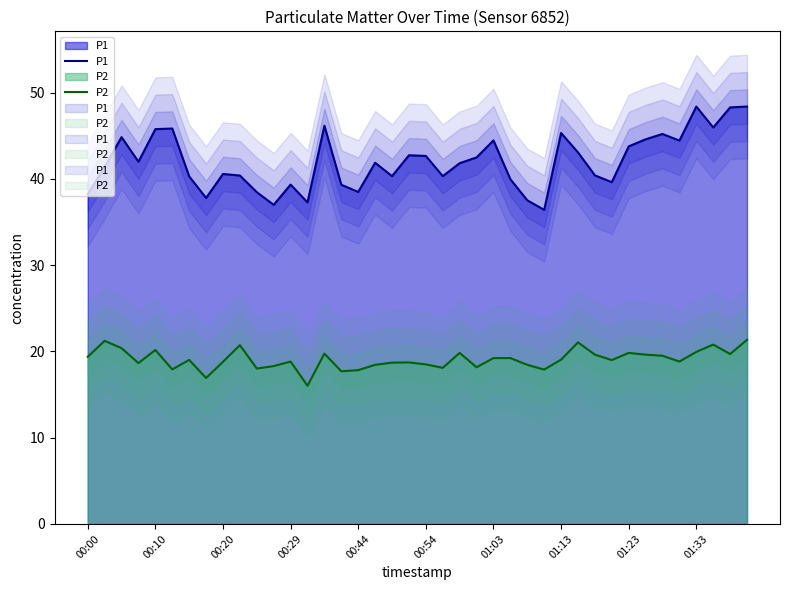

Reading right to left, list all the values displayed in this chart.

P1: 48.4	48.3	46.0	48.4	44.5	45.2	44.6	43.8	39.6	40.4	43.1	45.3	36.4	37.5	40.0	44.5	42.5	41.8	40.3	42.7	42.8	40.3	41.9	38.5	39.3	46.2	37.3	39.4	37.0	38.5	40.4	40.6	37.8	40.3	45.9	45.8	42.0	44.9	41.4	38.2
P2: 21.4	19.7	20.8	19.9	18.8	19.5	19.6	19.8	19.0	19.6	21.1	19.1	17.9	18.4	19.2	19.2	18.2	19.8	18.1	18.5	18.7	18.7	18.4	17.8	17.7	19.8	16.0	18.8	18.3	18.0	20.7	18.8	16.9	19.0	17.9	20.2	18.6	20.4	21.2	19.4